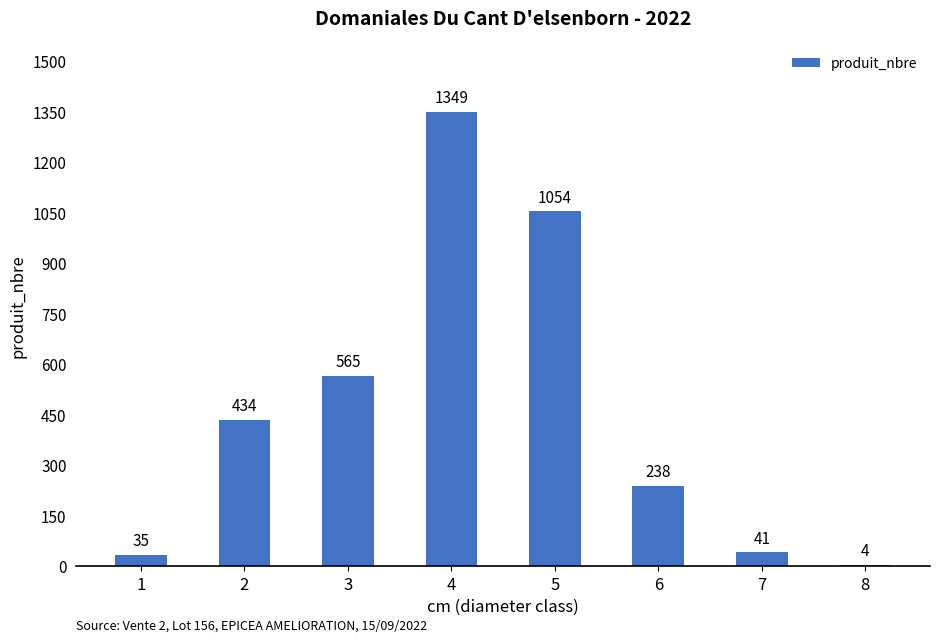

What is the average value?

465